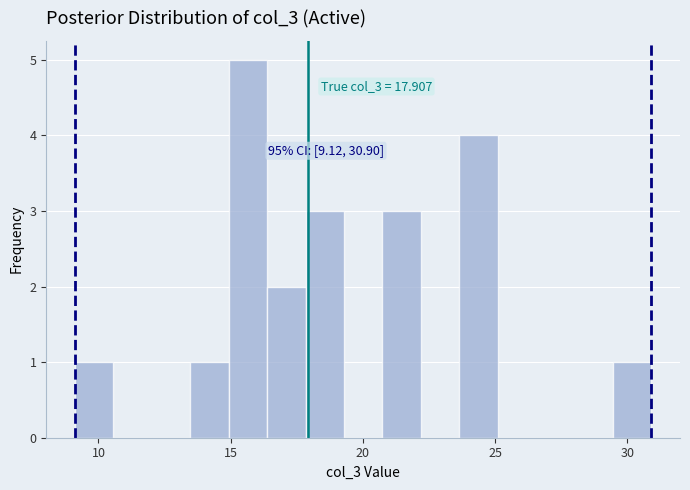

Around what value on the x-axis is the tallest bar? Give the approximate position of its centre, as read against the axis.

15.5